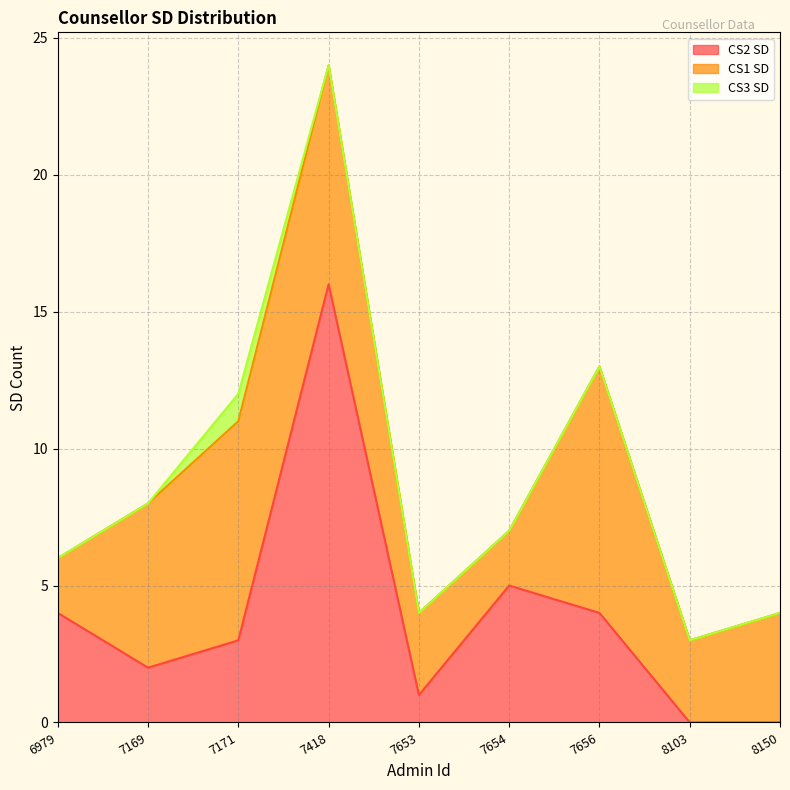

What is the average value of the CS1 SD series?

5